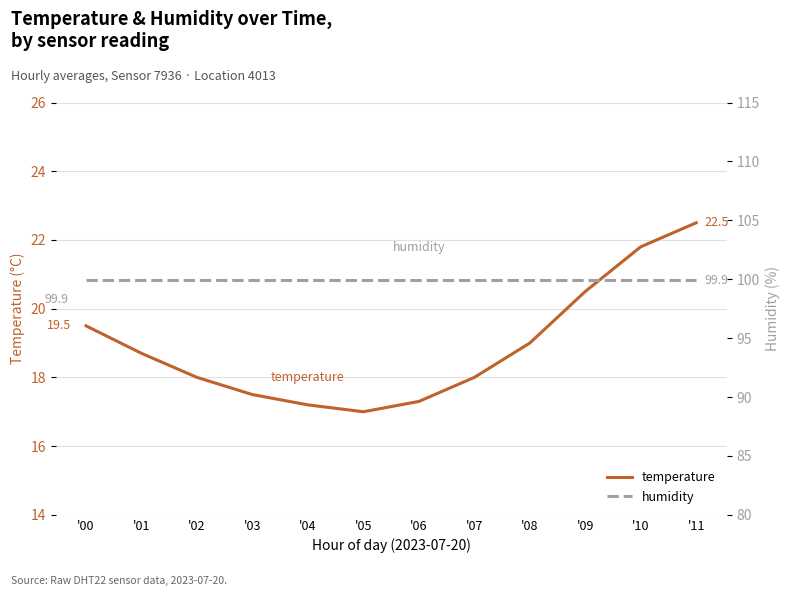

At which category is the sum across all series the highest?

'11